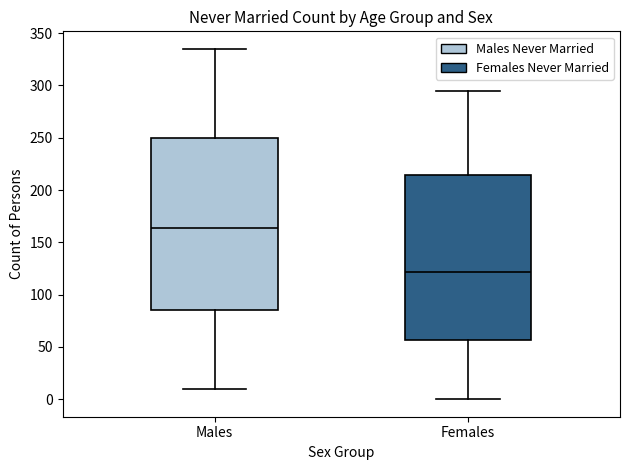

Which box is the tallest, from its lower edge to its upper edge?

Males